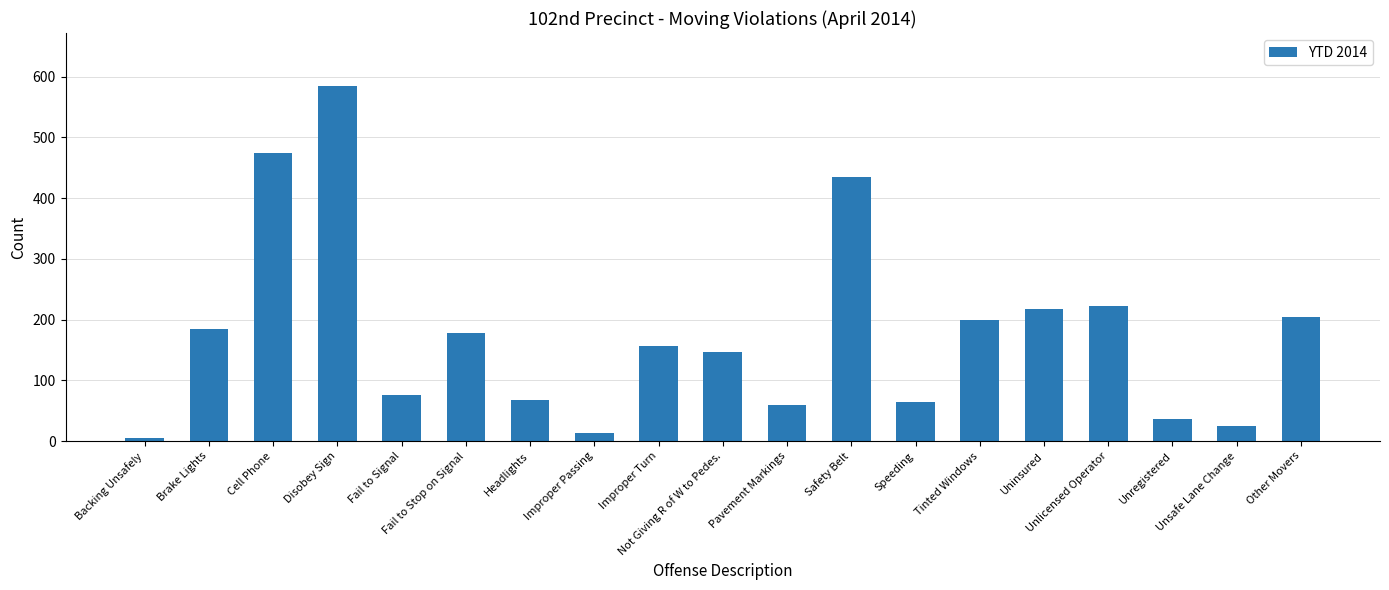

Reading right to left, transcribe all the data shown in this chart.

204	25	37	222	217	200	64	435	59	147	156	14	67	177	75	584	474	184	5